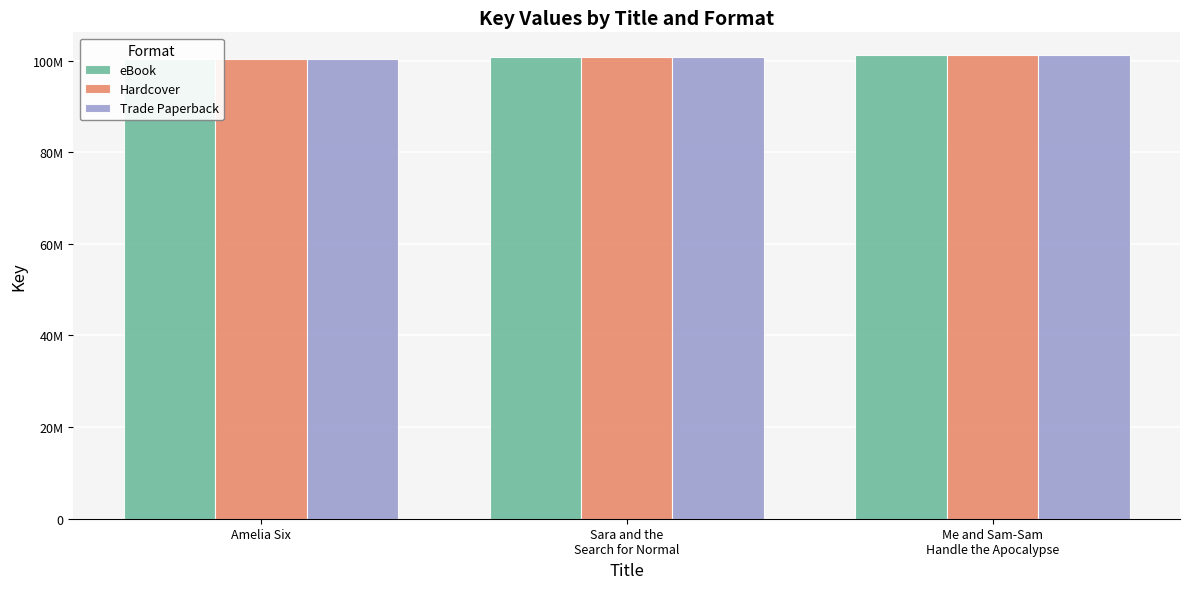

What is the label of the 2nd bar from the left?

Sara and the
Search for Normal